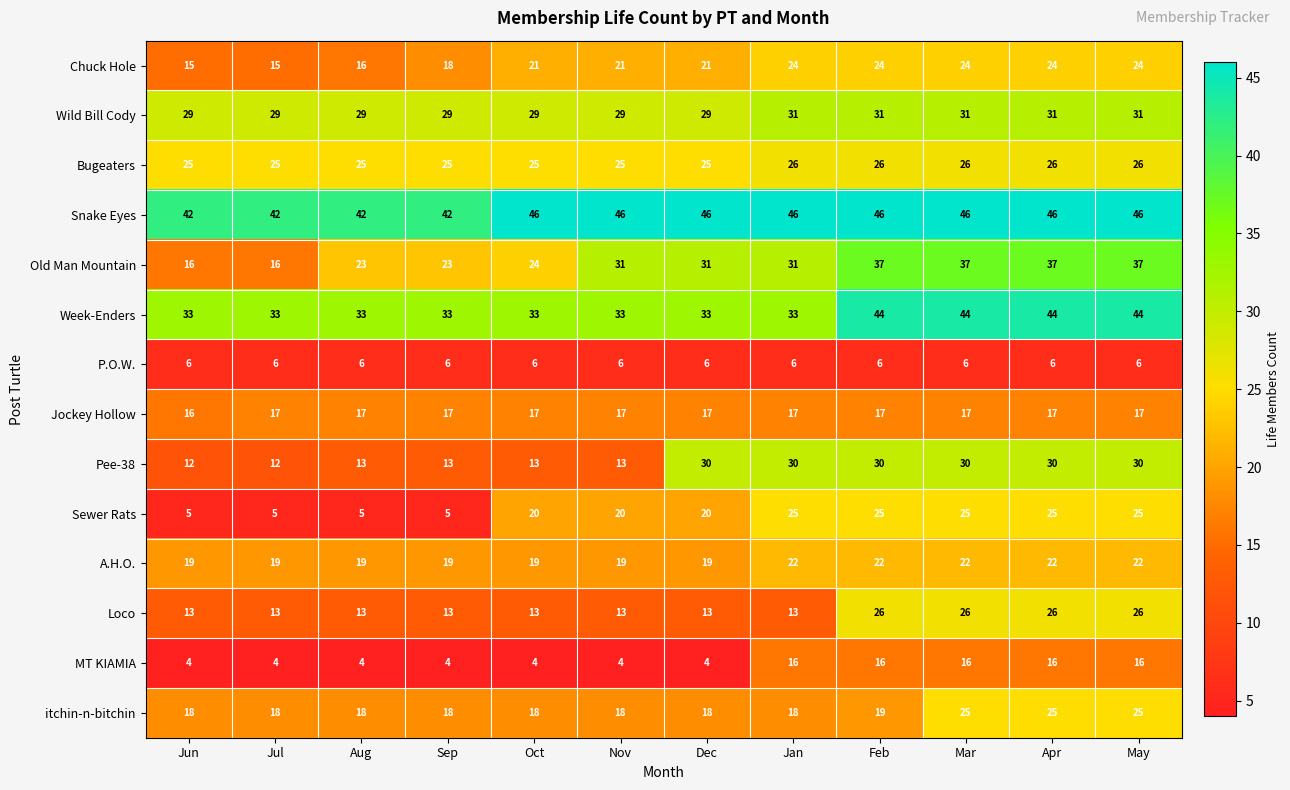

How many categories are shown in the chart?

12